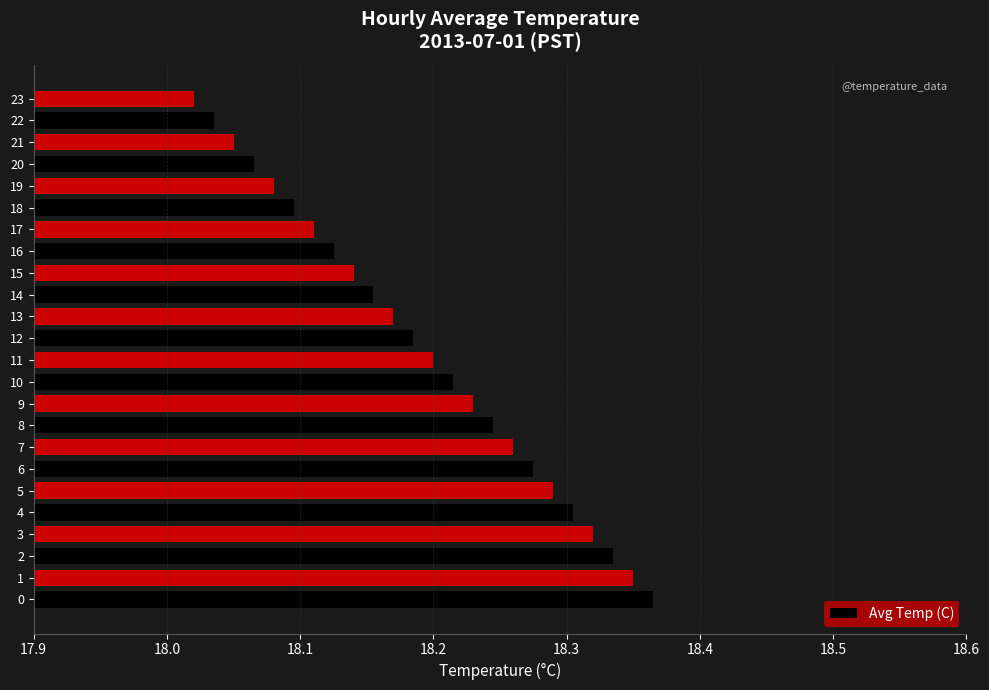

List the labels in order of value, smallest first.

23, 22, 21, 20, 19, 18, 17, 16, 15, 14, 13, 12, 11, 10, 9, 8, 7, 6, 5, 4, 3, 2, 1, 0